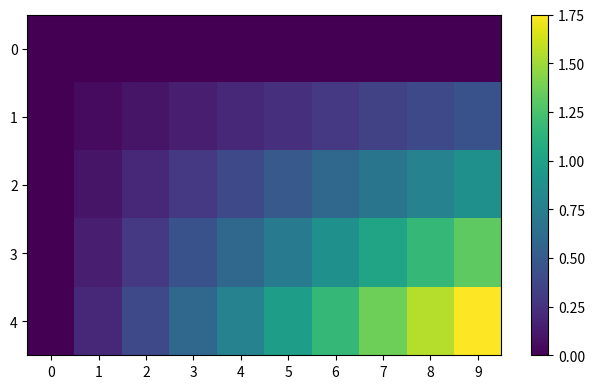

Which series has the largest total across all categories?

4